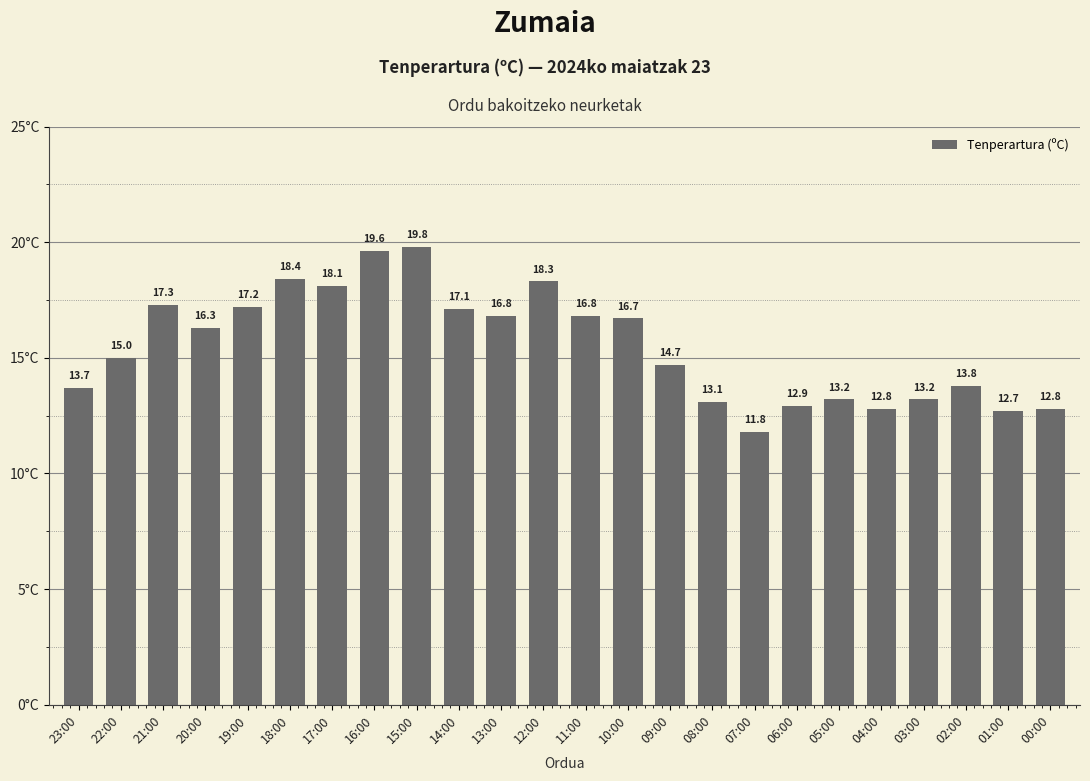

What is the smallest value displayed?

11.8